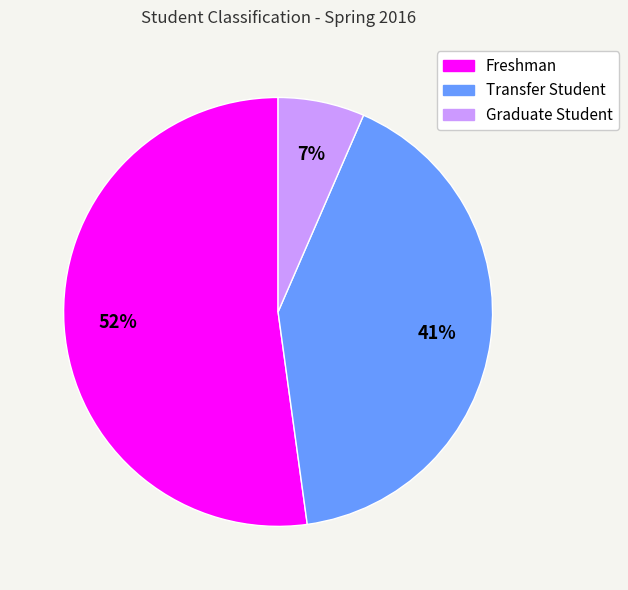

Combined, do Freshman and Transfer Student account for over 50%?

Yes